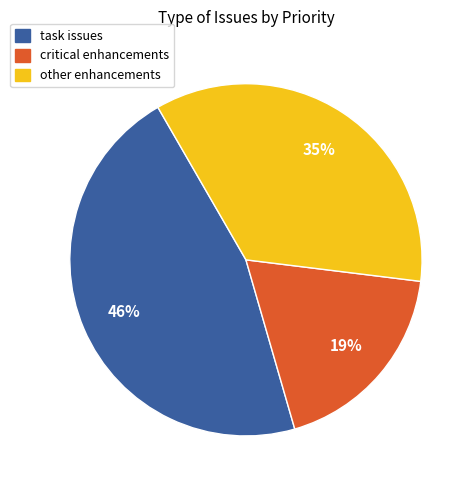

To the nearest percent, what is the average slice percentage?

33%